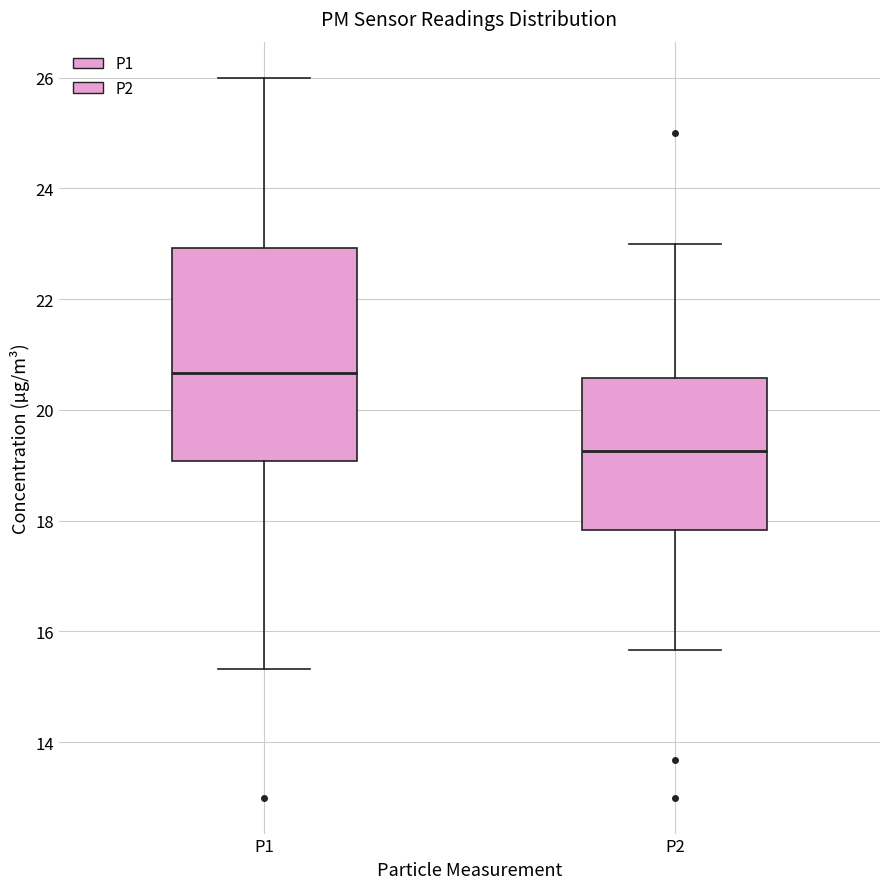

Which box's median line is the highest?

P1